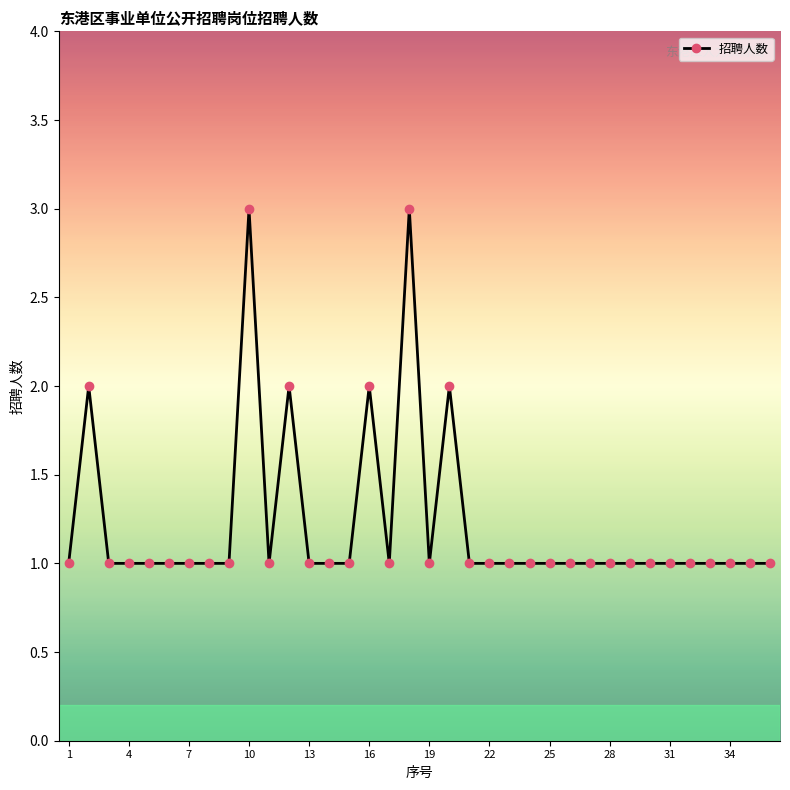

What is the sum of all values?

44